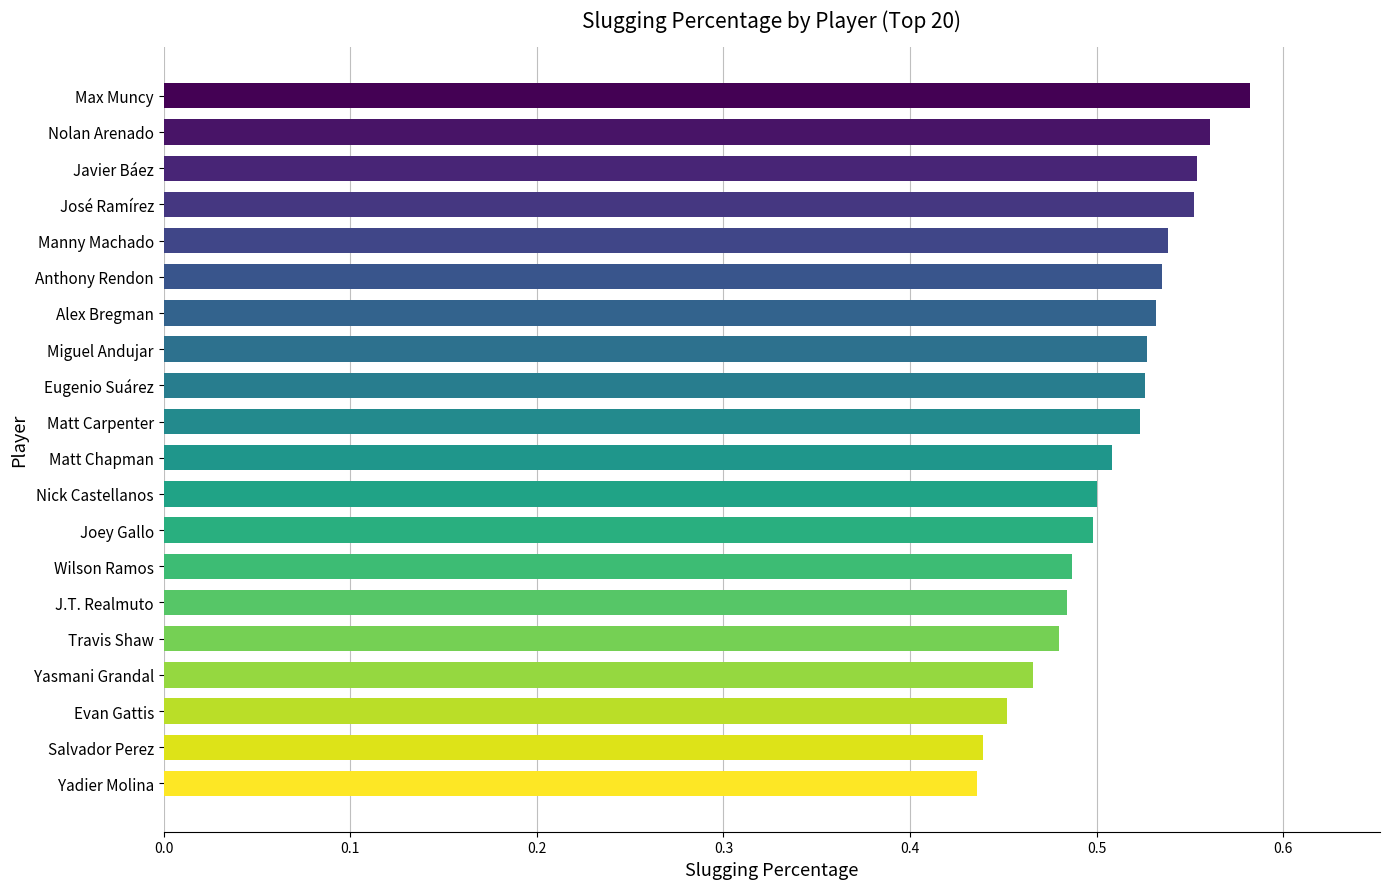

Which label corresponds to the largest value in the chart?

Max Muncy